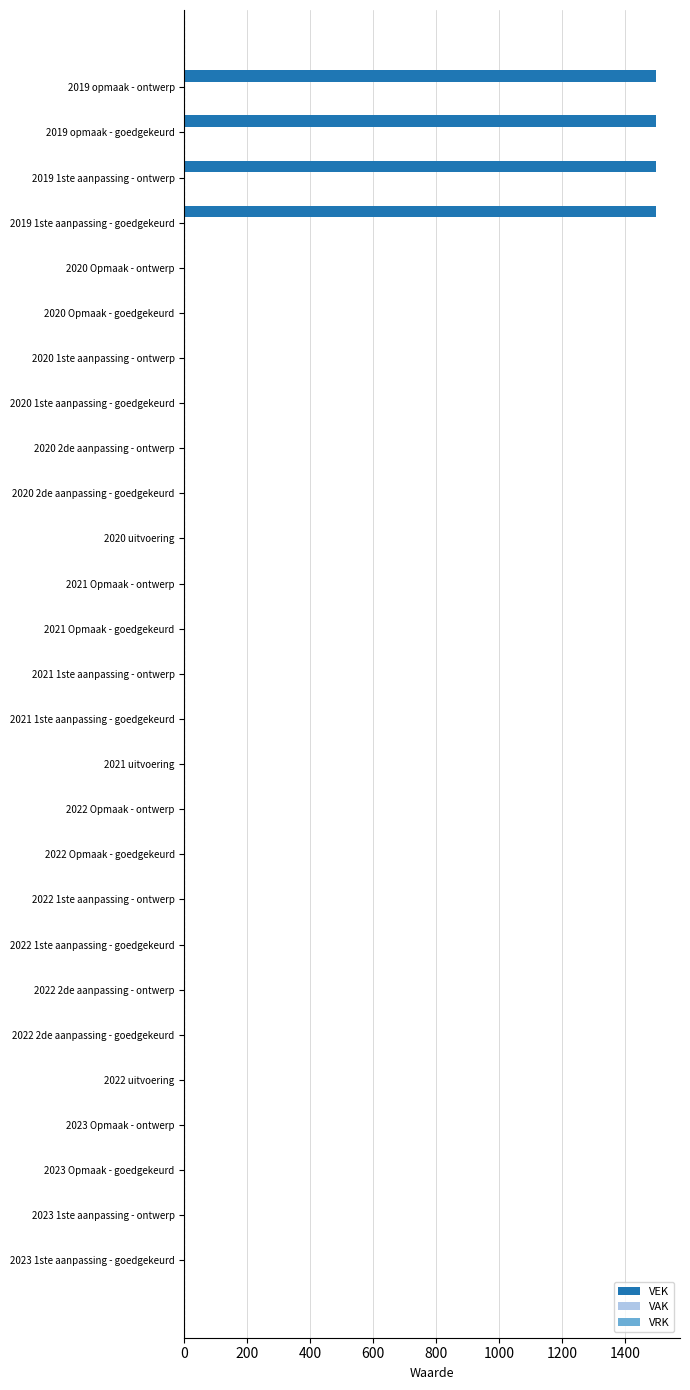

Is it true that the value at 2022 uitvoering is 838?

False